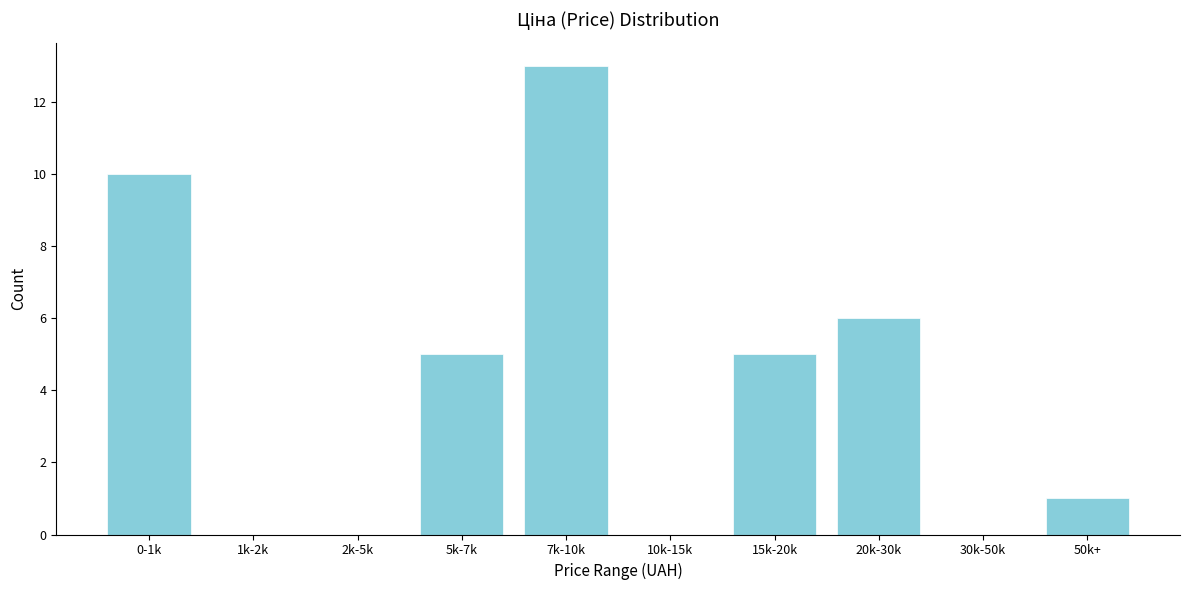

Reading right to left, transcribe all the data shown in this chart.

50k+=1	30k-50k=0	20k-30k=6	15k-20k=5	10k-15k=0	7k-10k=13	5k-7k=5	2k-5k=0	1k-2k=0	0-1k=10